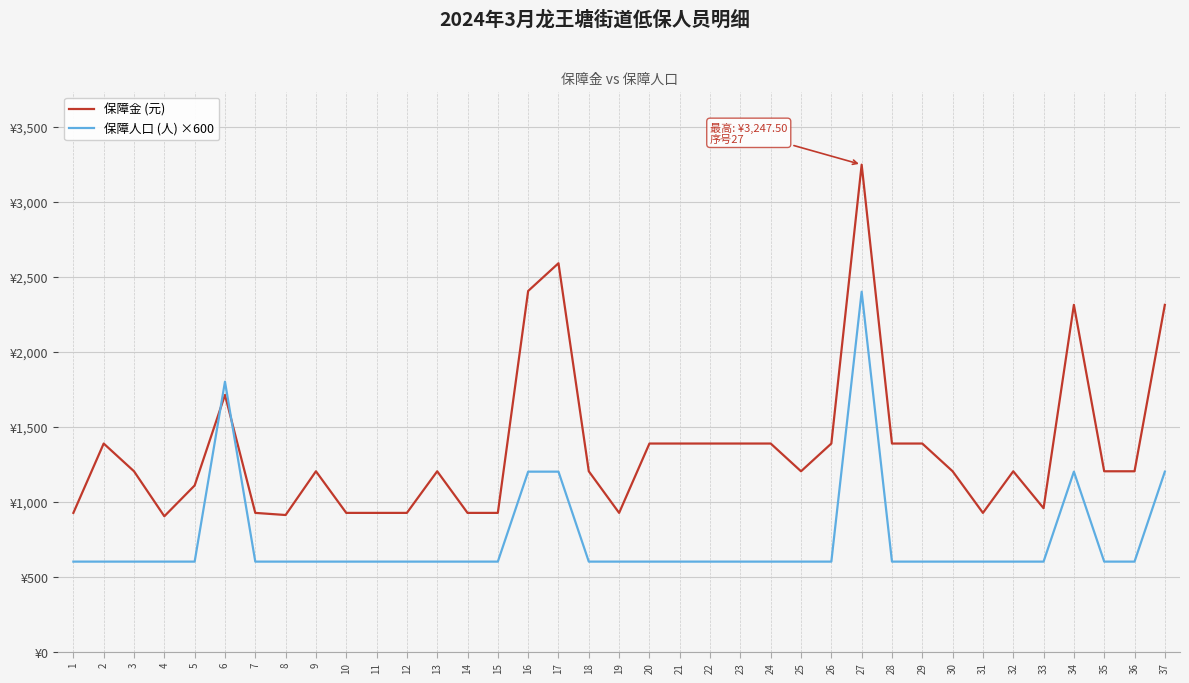

What is the approximate value of 保障金 (元) at 11?

925.0